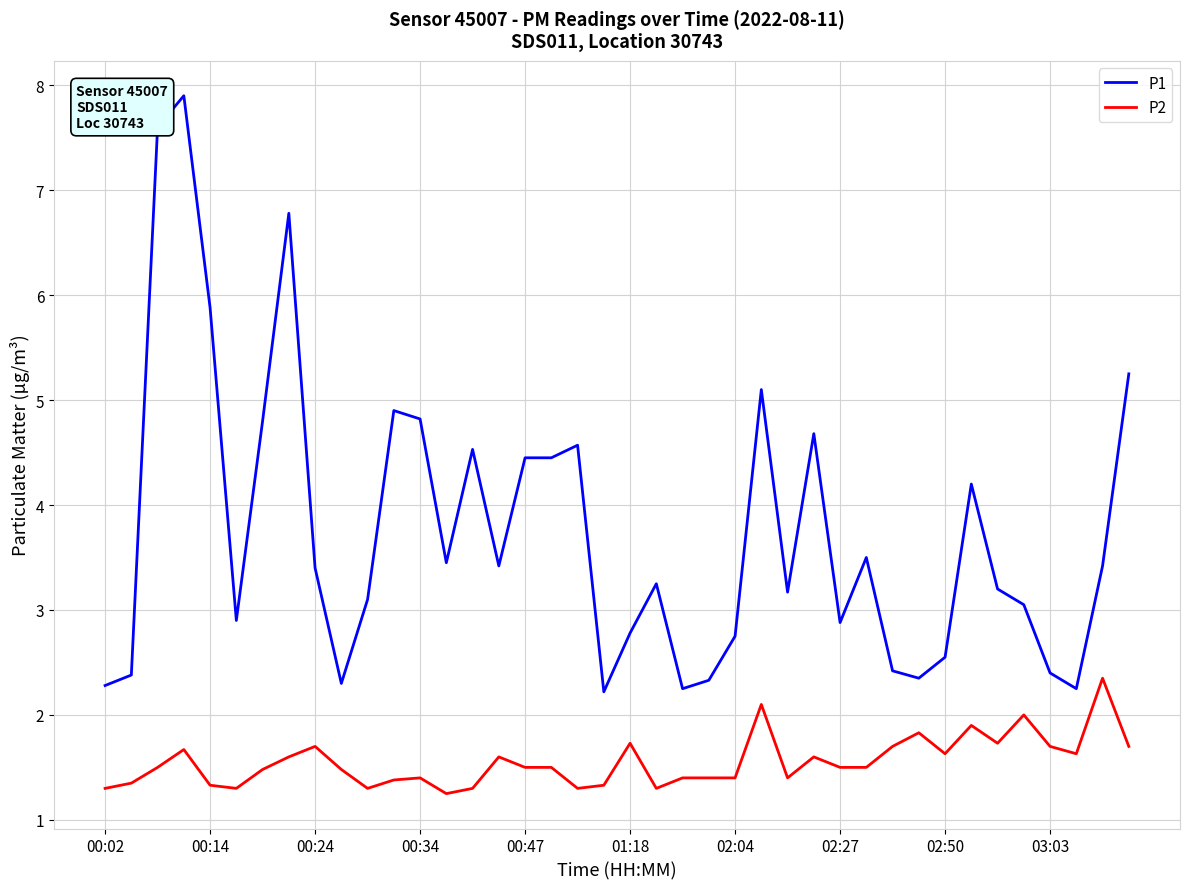

What is the difference between the maximum and minimum values in the P2 series?

1.1